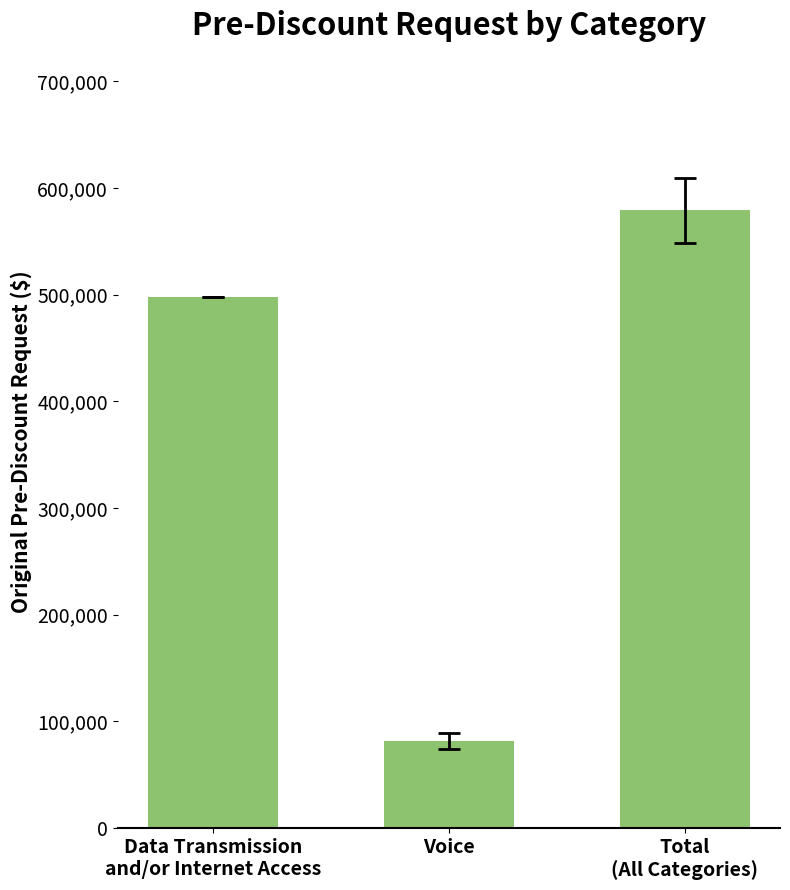

What is the sum of the values at Total
(All Categories) and Voice?

660909.2